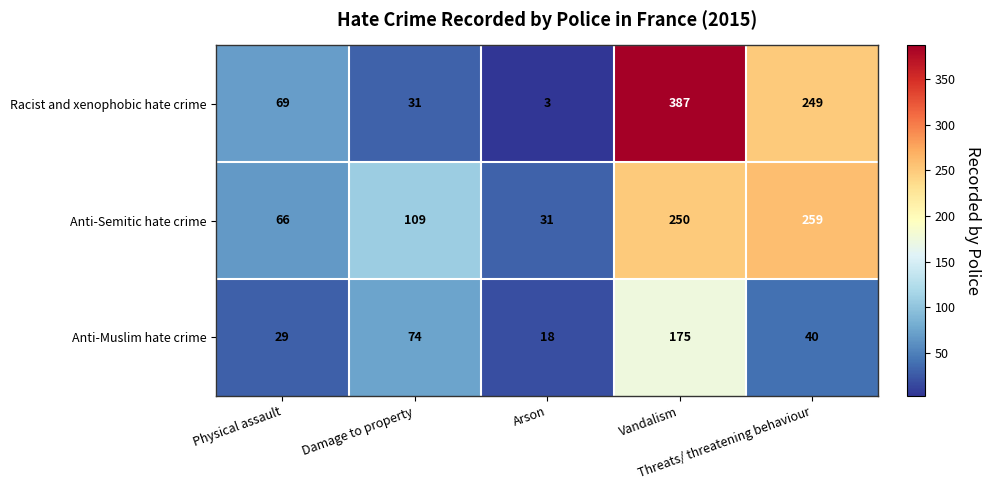

How many series are shown in this chart?

3